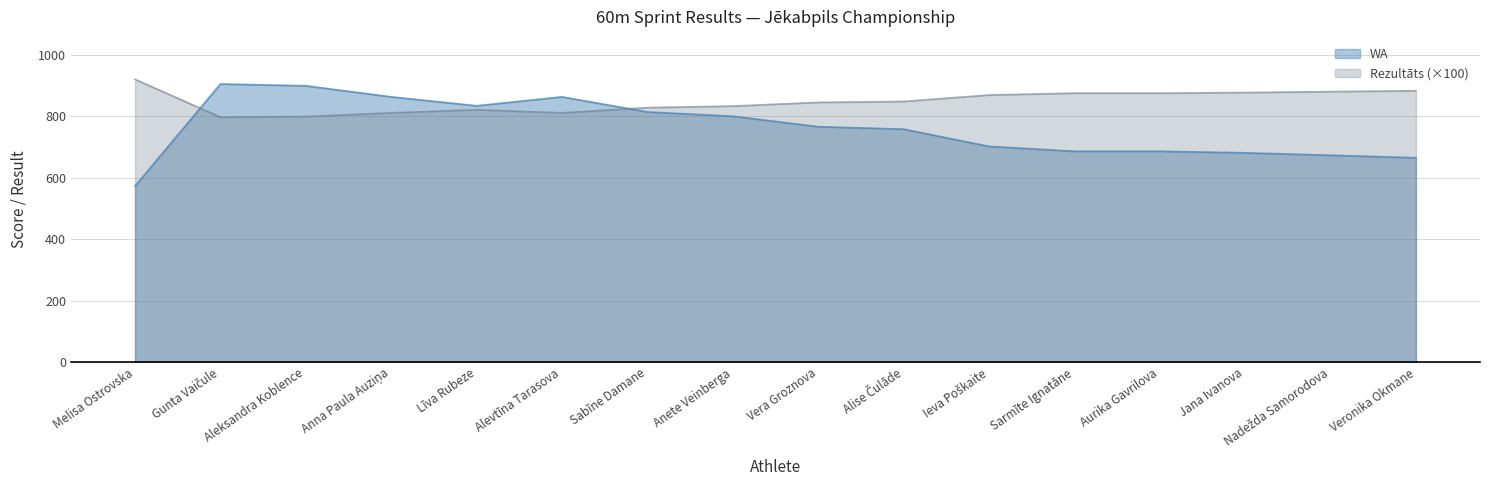

After their last crossing, which series has the higher values: Rezultāts or WA?

Rezultāts